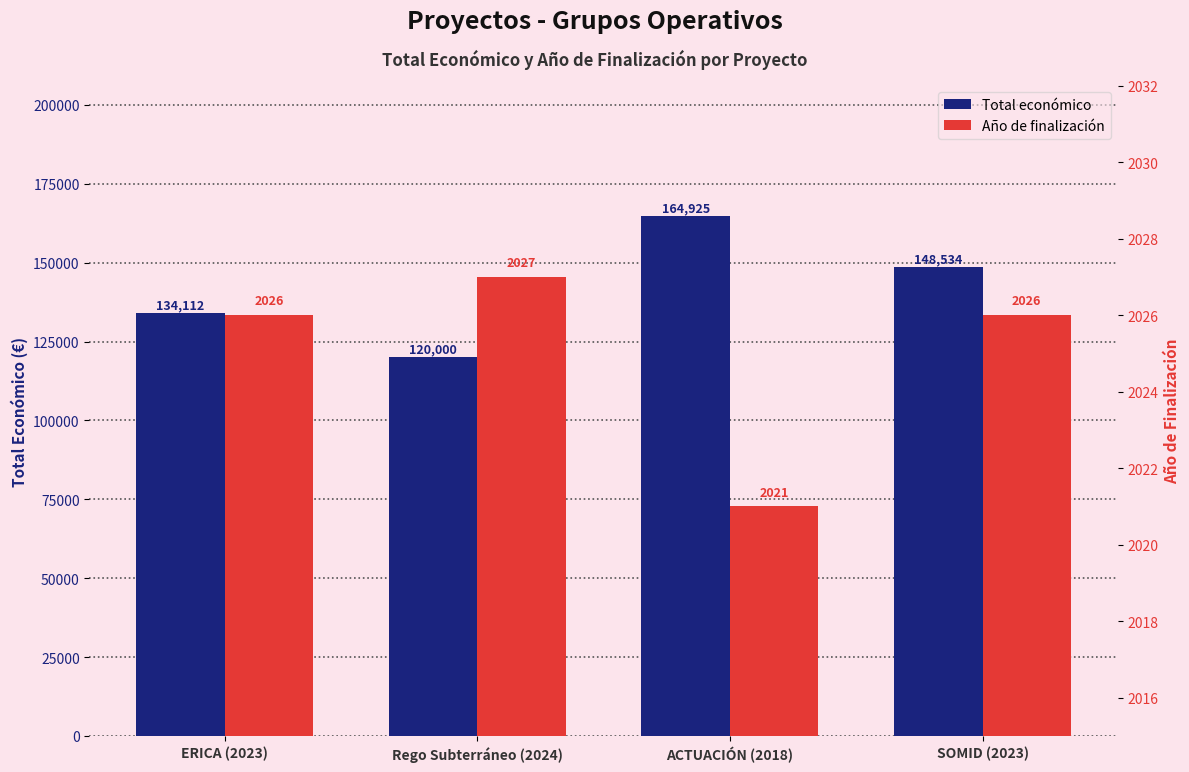

What is the value of the Año de finalización bar at the 1st from the left?

2026